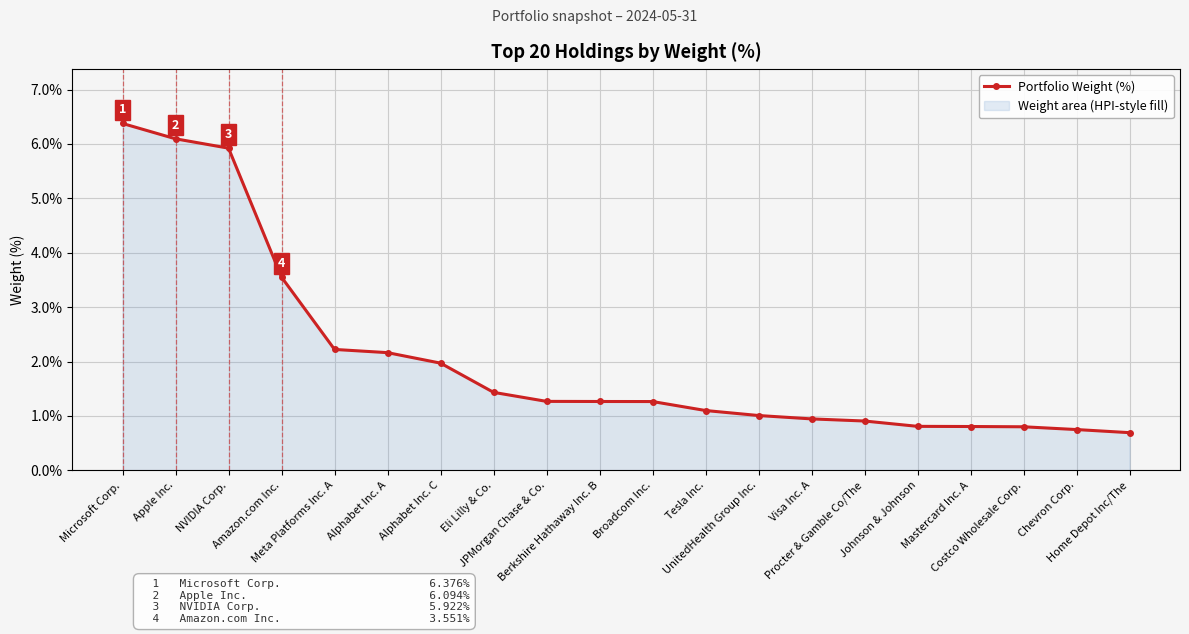

Reading right to left, list all the values displayed in this chart.

Home Depot Inc/The=0.7	Chevron Corp.=0.7	Costco Wholesale Corp.=0.8	Mastercard Inc. A=0.8	Johnson & Johnson=0.8	Procter & Gamble Co/The=0.9	Visa Inc. A=0.9	UnitedHealth Group Inc.=1.0	Tesla Inc.=1.1	Broadcom Inc.=1.3	Berkshire Hathaway Inc. B=1.3	JPMorgan Chase & Co.=1.3	Eli Lilly & Co.=1.4	Alphabet Inc. C=2.0	Alphabet Inc. A=2.2	Meta Platforms Inc. A=2.2	Amazon.com Inc.=3.6	NVIDIA Corp.=5.9	Apple Inc.=6.1	Microsoft Corp.=6.4